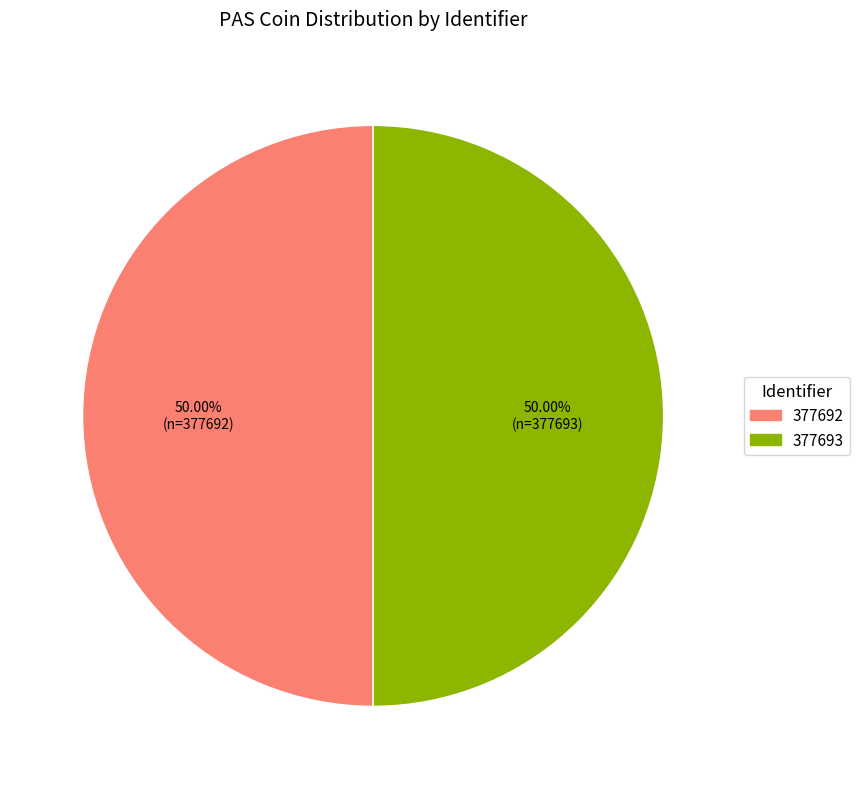

What is the ratio of the value at 377692 to the value at 377693?

1.0